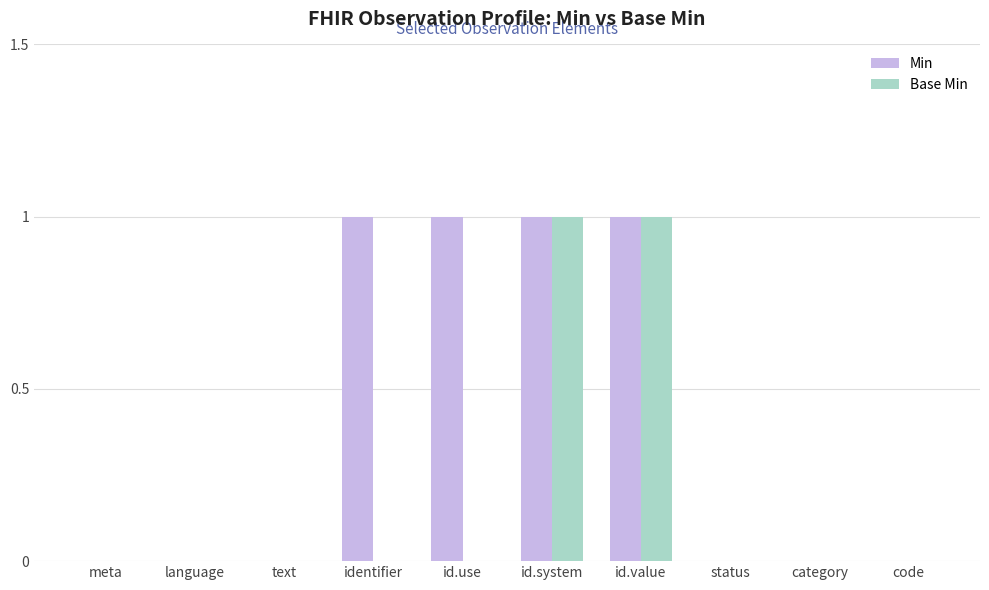

Between meta and identifier, which series saw the biggest shift?

Min